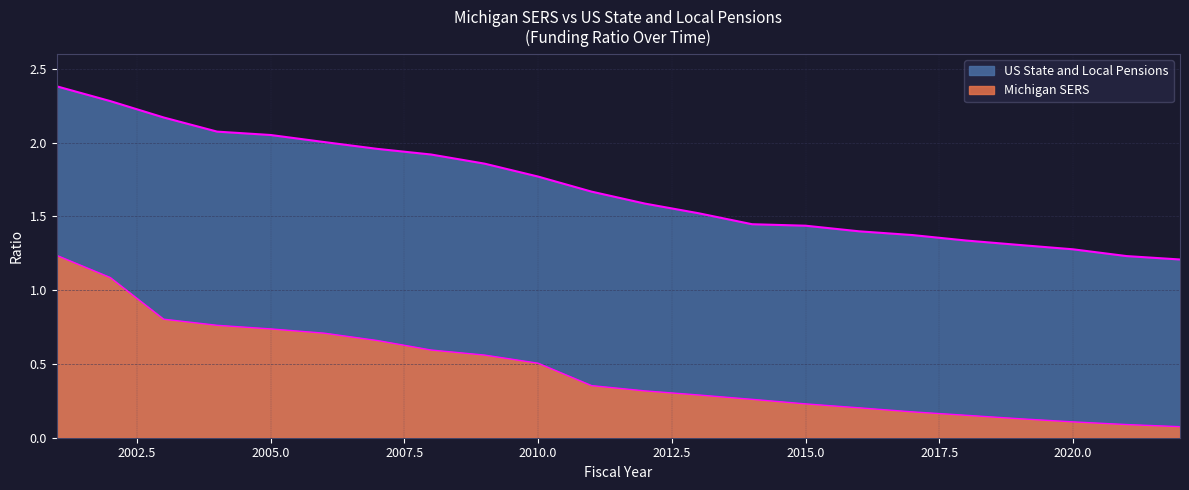

True or false: US State and Local Pensions and Michigan SERS intersect in this chart.

False